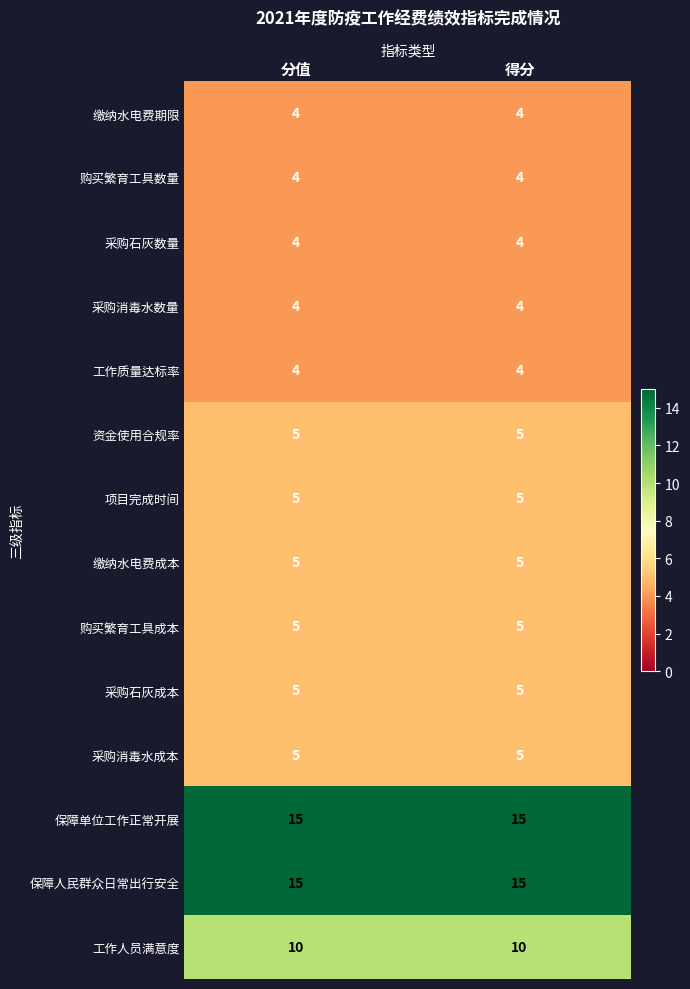

At how many categories does at least one series exceed 10?

2